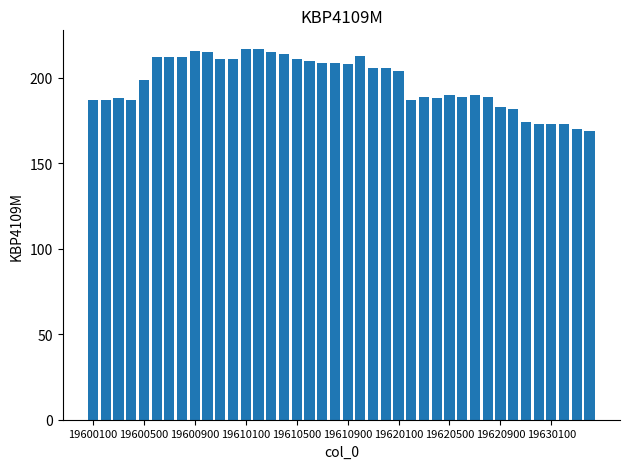

What is the smallest value displayed?

169